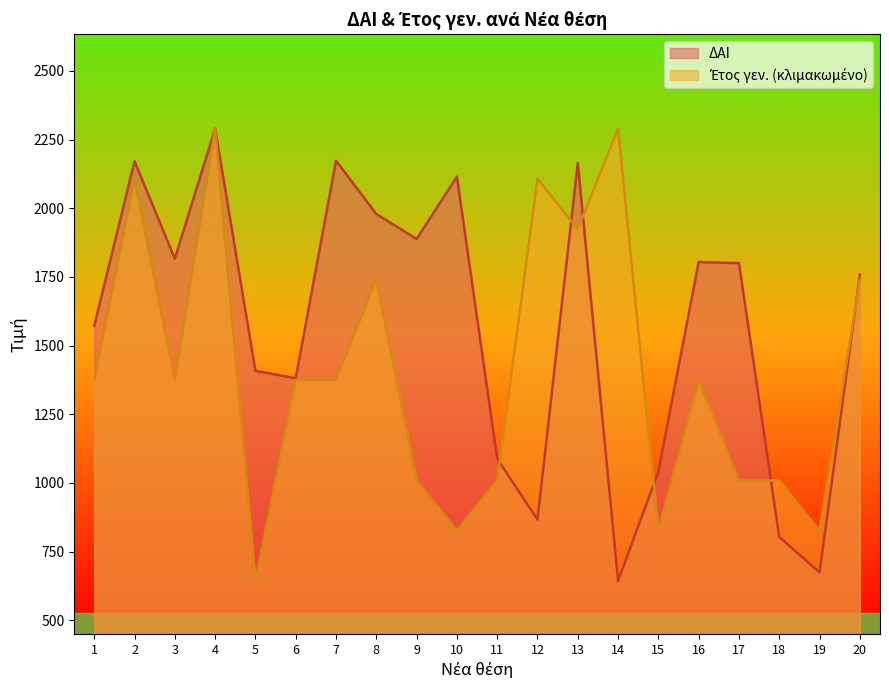

True or false: ΔΑΙ has a value of 3358 at 4.

False